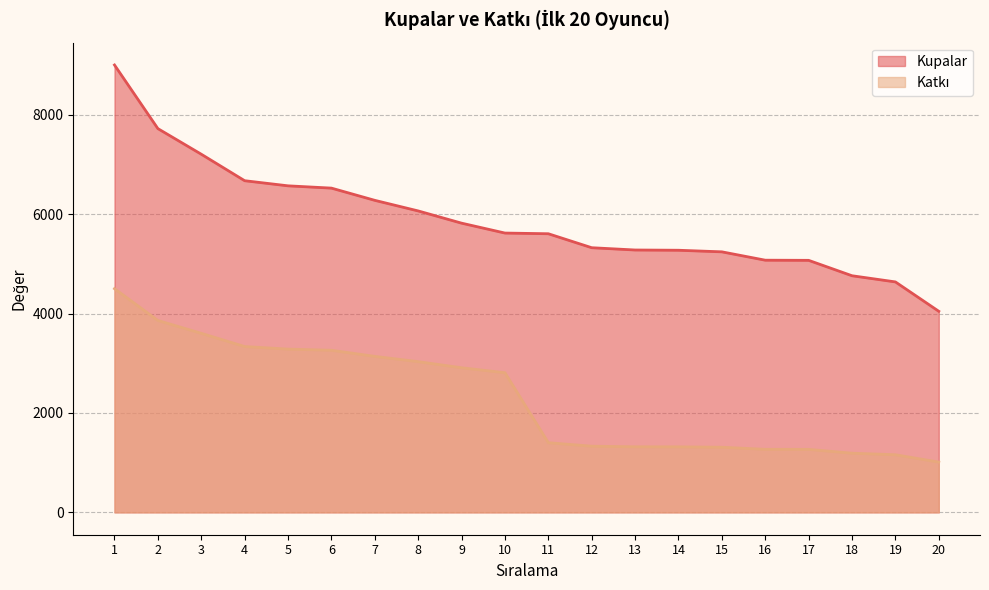

What is the value of the Katkı point at the 17th from the left?

1267